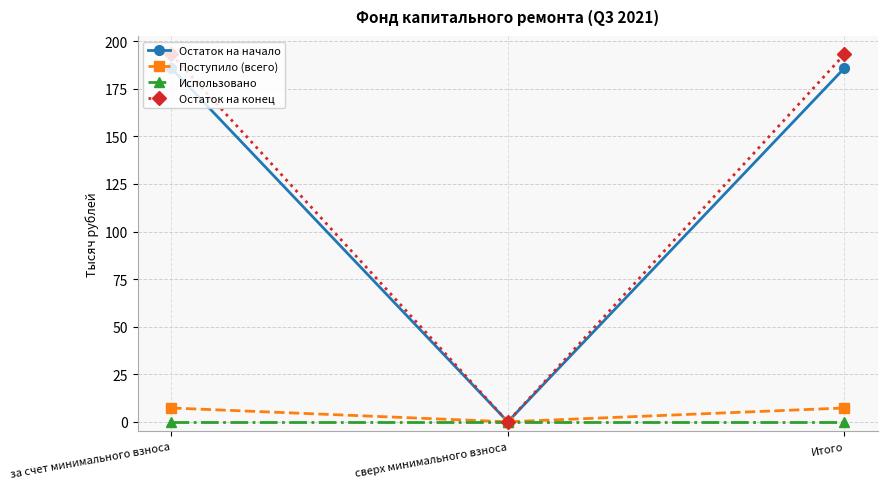

At за счет минимального взноса, list the series in order from largest to smallest.

Остаток на конец, Остаток на начало, Поступило (всего), Использовано